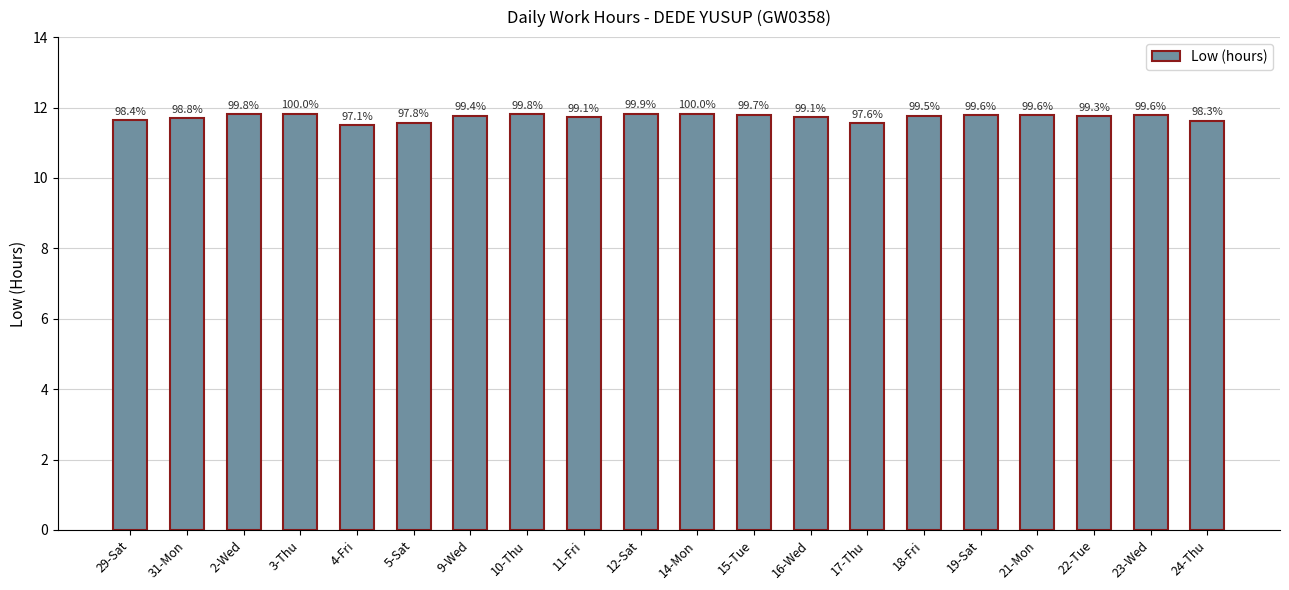

Does the chart contain any negative values?

No